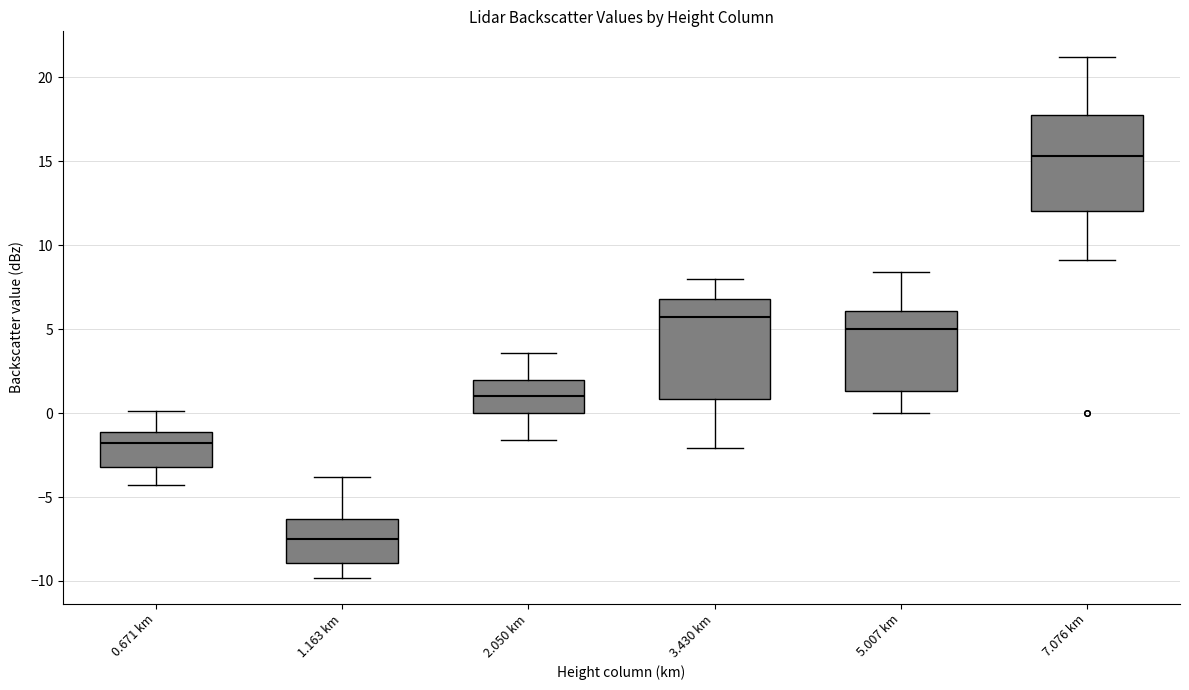

Where does the median line of the box for 3.430 km sit on the y-axis? The values are not printed on the chart, so give them approximately, as read against the axis.

5.5